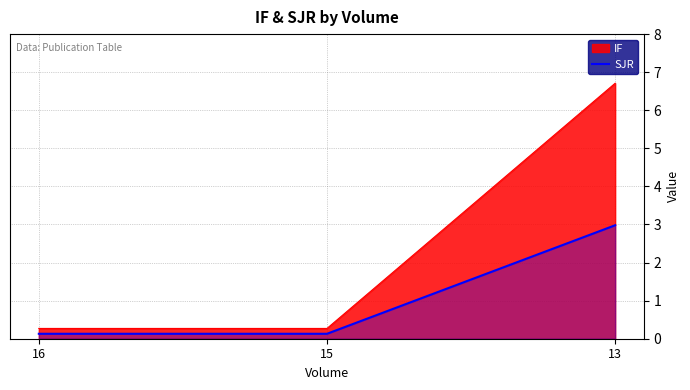

Reading left to right, what are all the values shown in this chart?

16=0.1	15=0.1	13=3.0